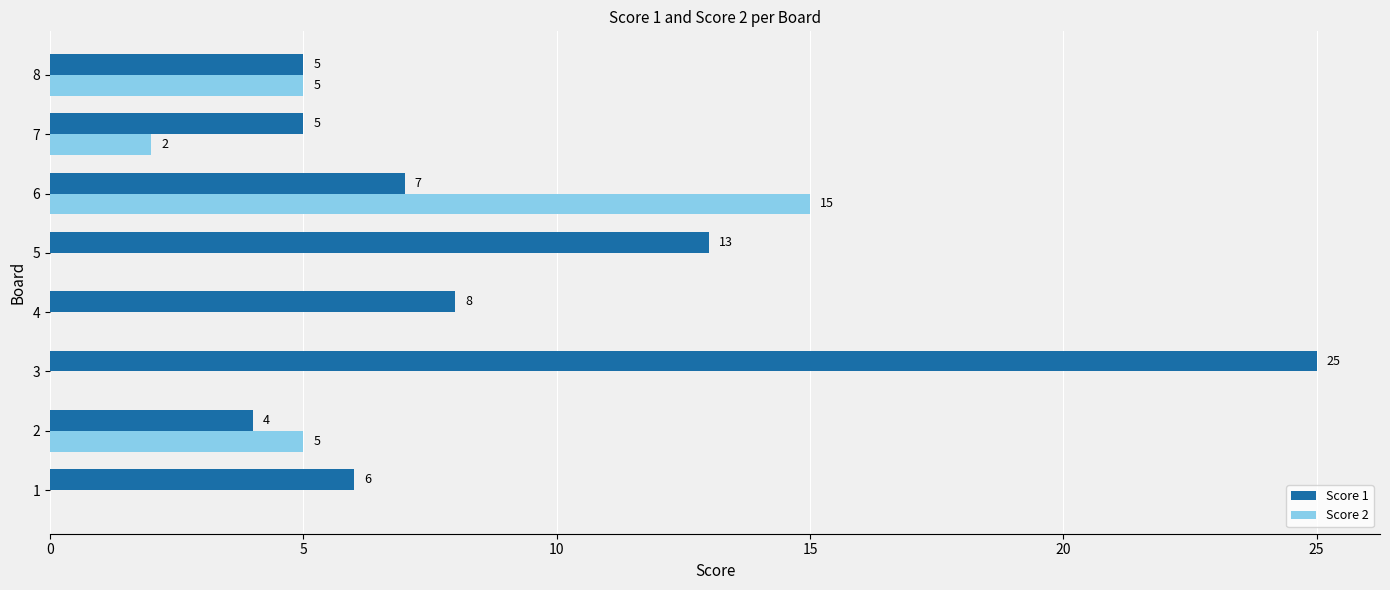

Count the number of data series in this chart.

2